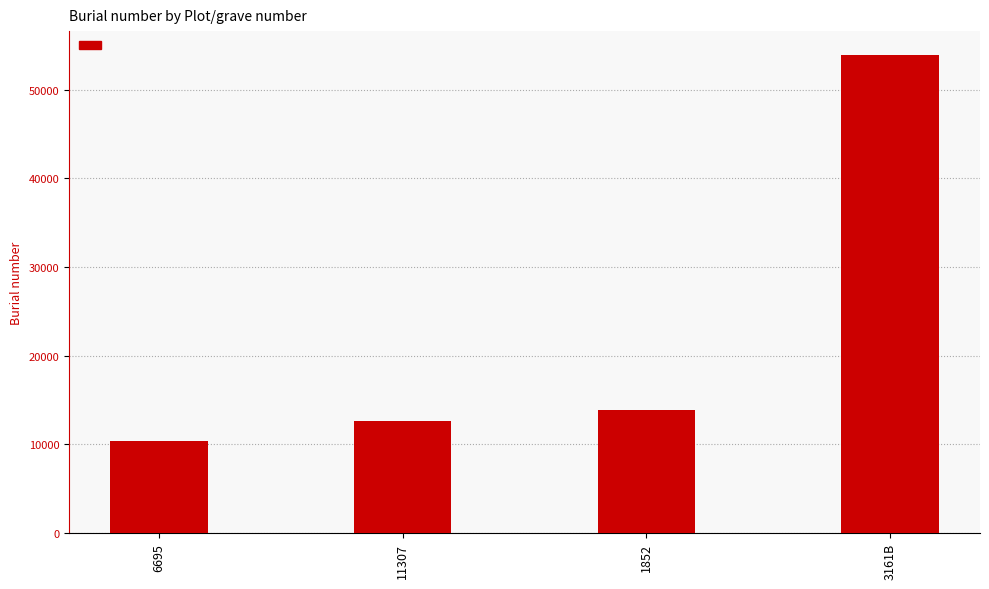

What is the average value?

22693